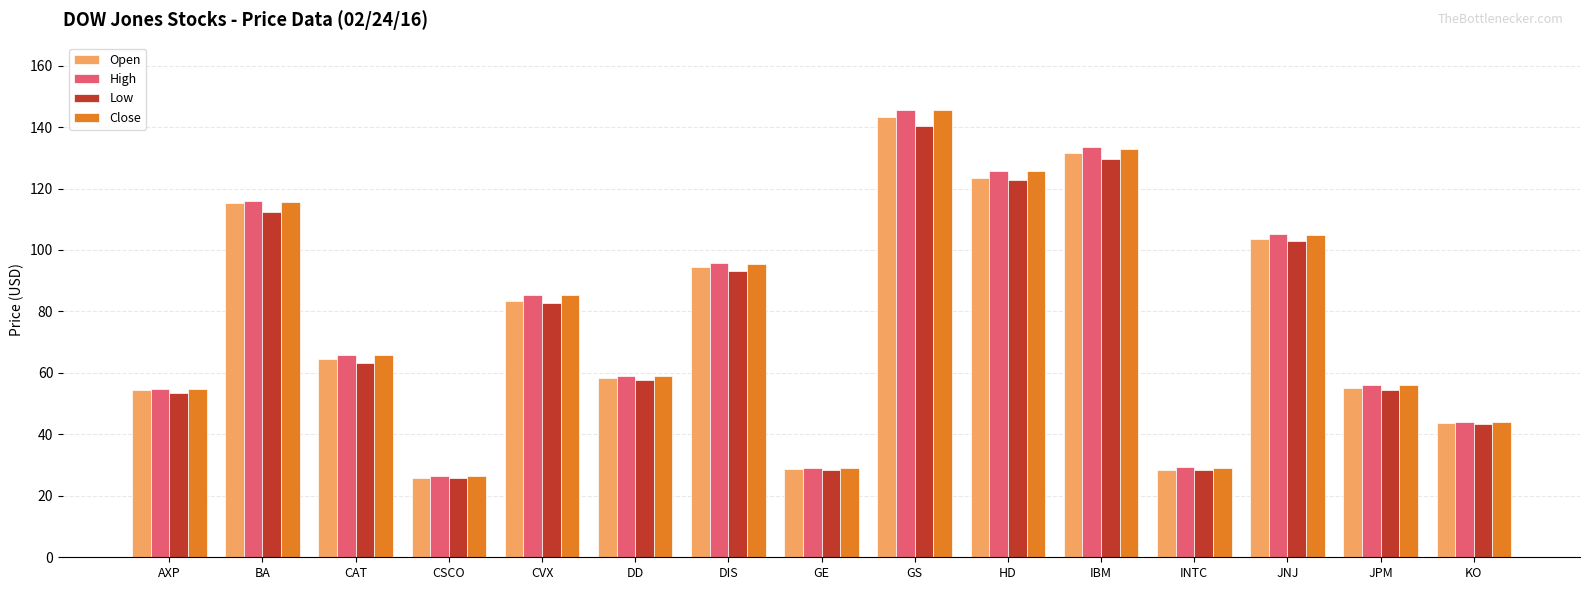

What is the maximum value shown in the chart?

145.6